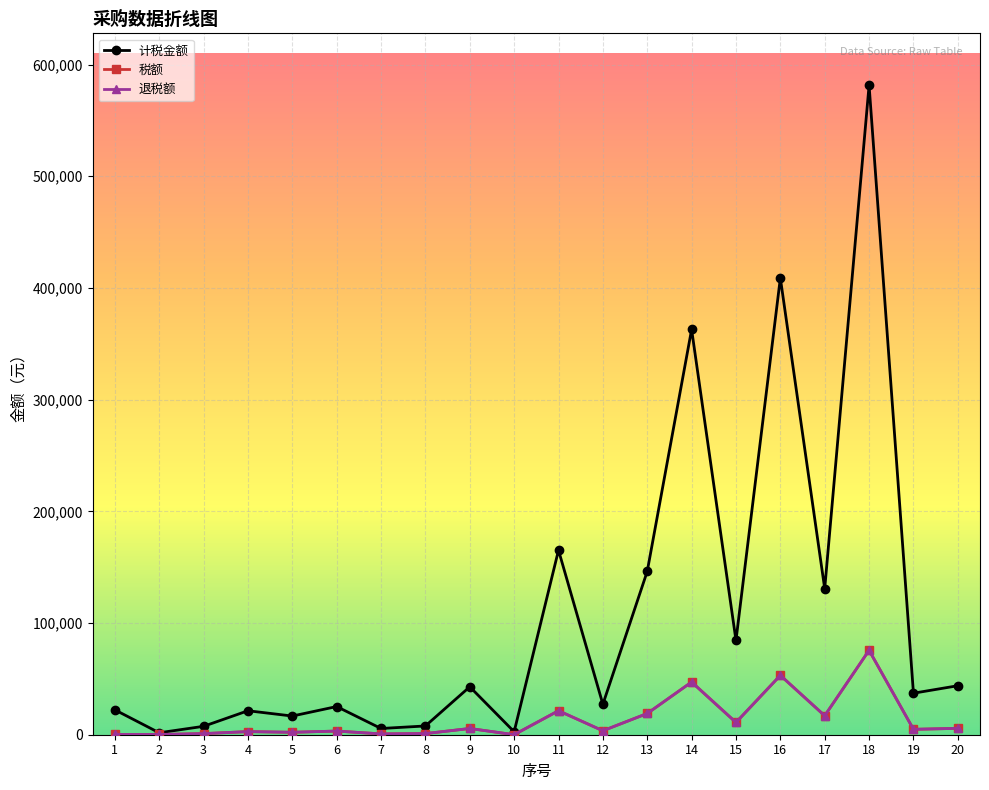

Is this an area chart (filled region under the line)?

No